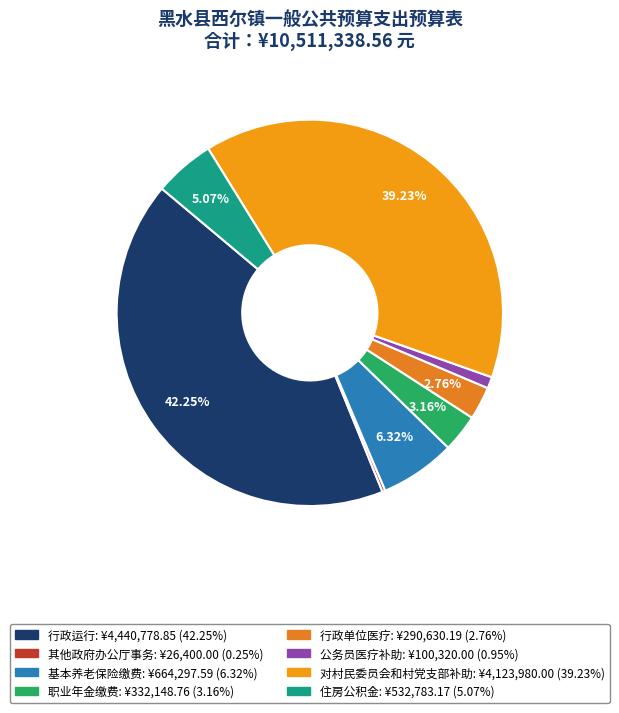

To the nearest percent, what is the average slice percentage?

12%